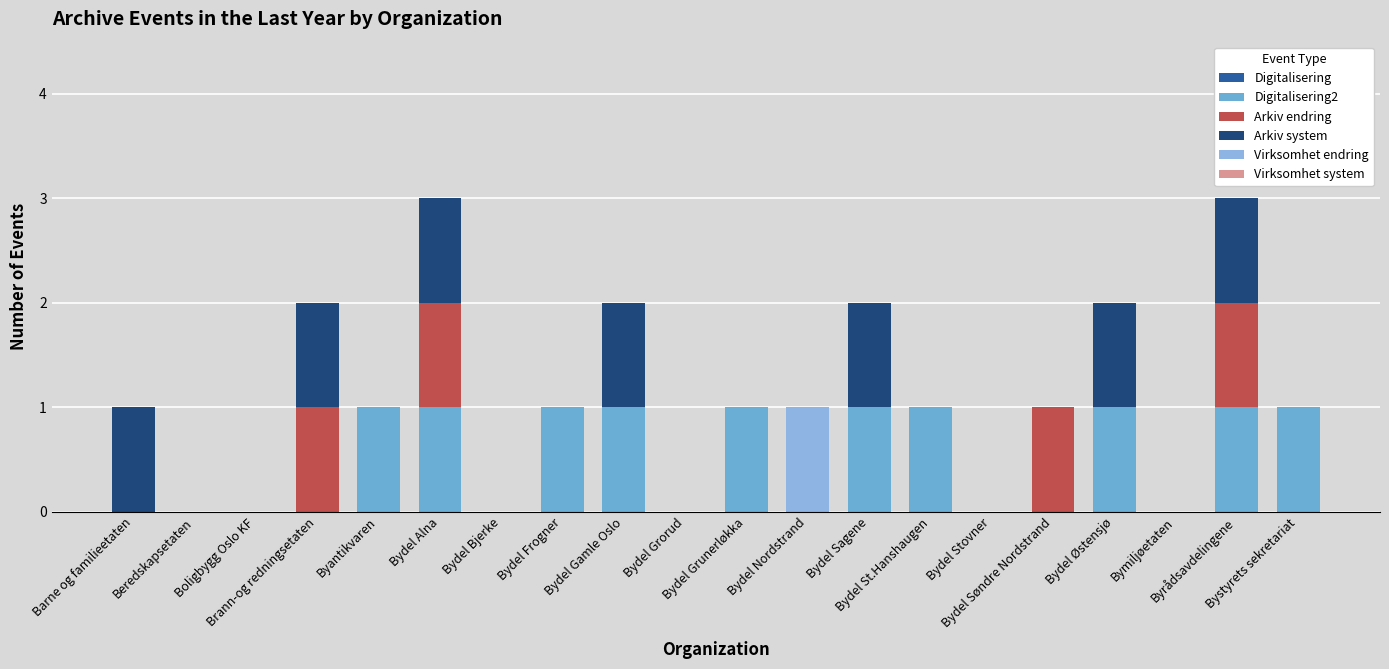

Are the bars horizontal?

No